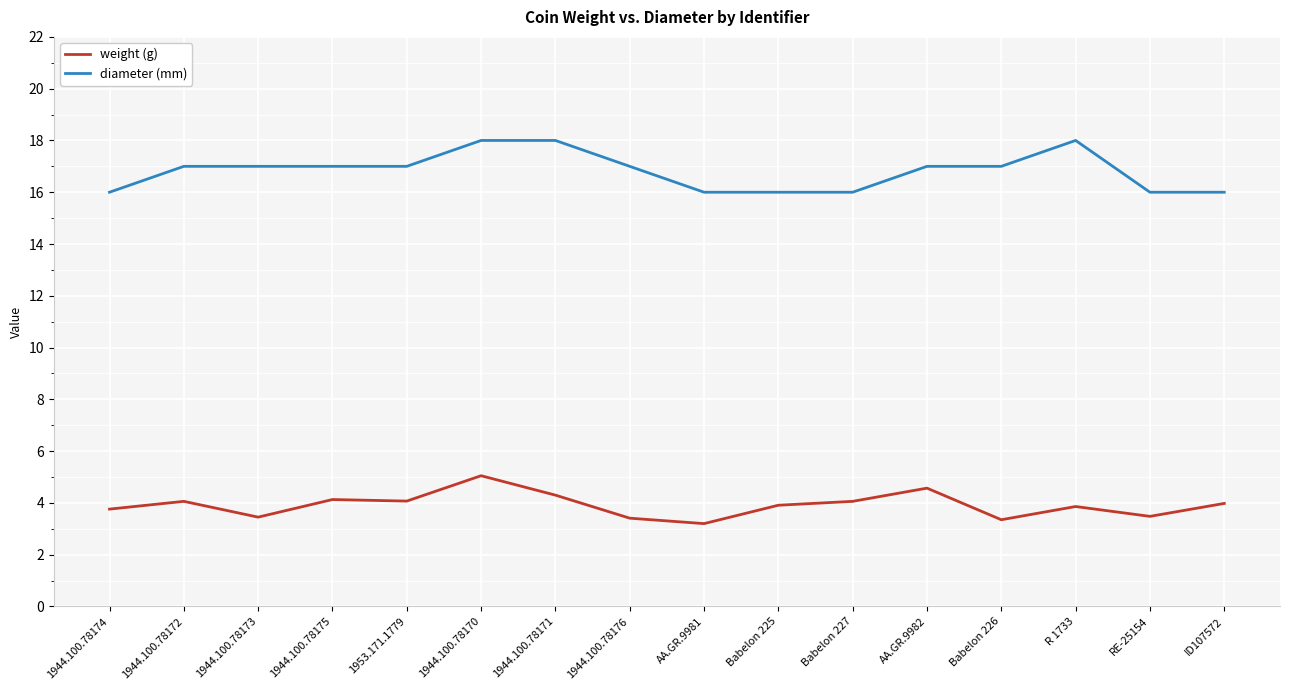

Is it true that diameter (mm) equals 17.0 at AA.GR.9982?

True